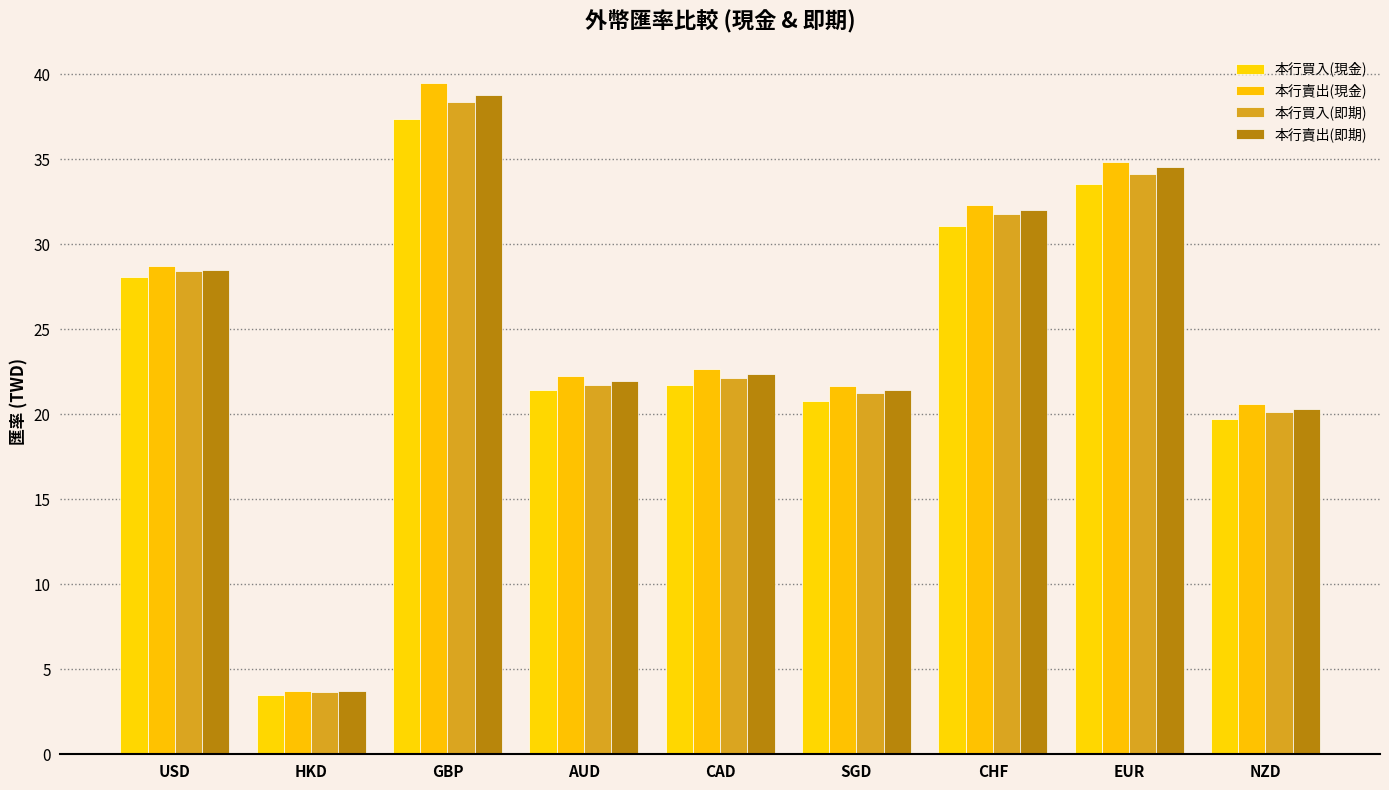

What is the value of the 本行買入(即期) bar at the 2nd from the left?

3.6